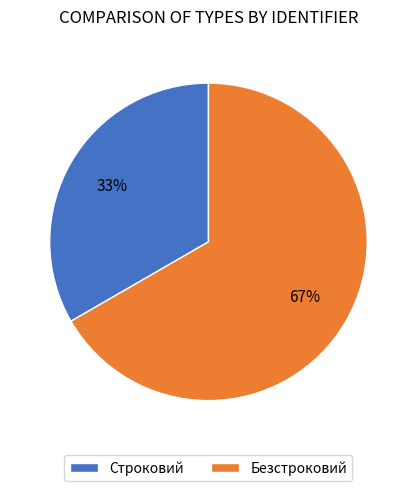

Between Строковий and Безстроковий, which is larger?

Безстроковий